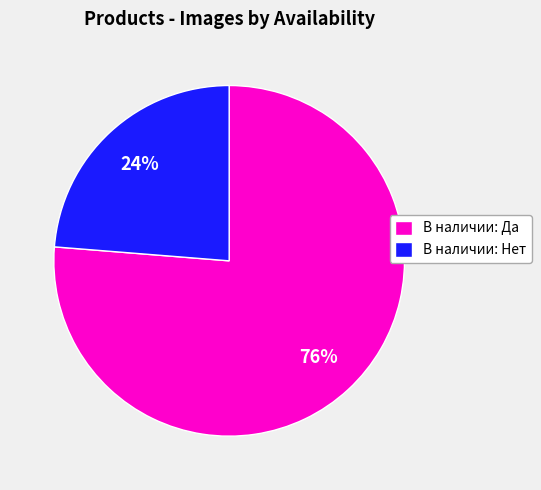

Which category accounts for the majority?

В наличии: Да